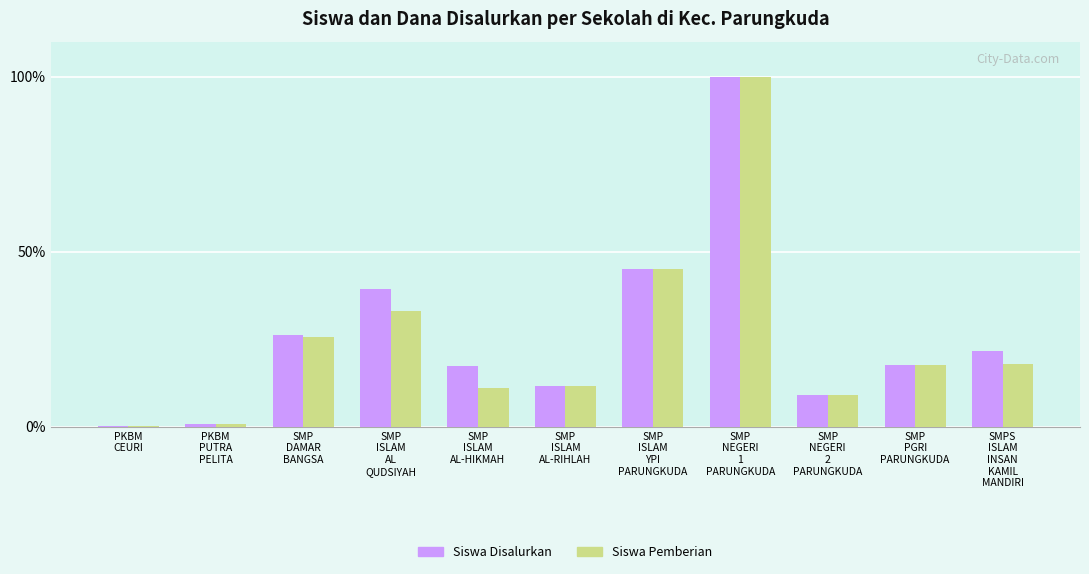

What is the highest value of the Siswa Disalurkan series?

100.0